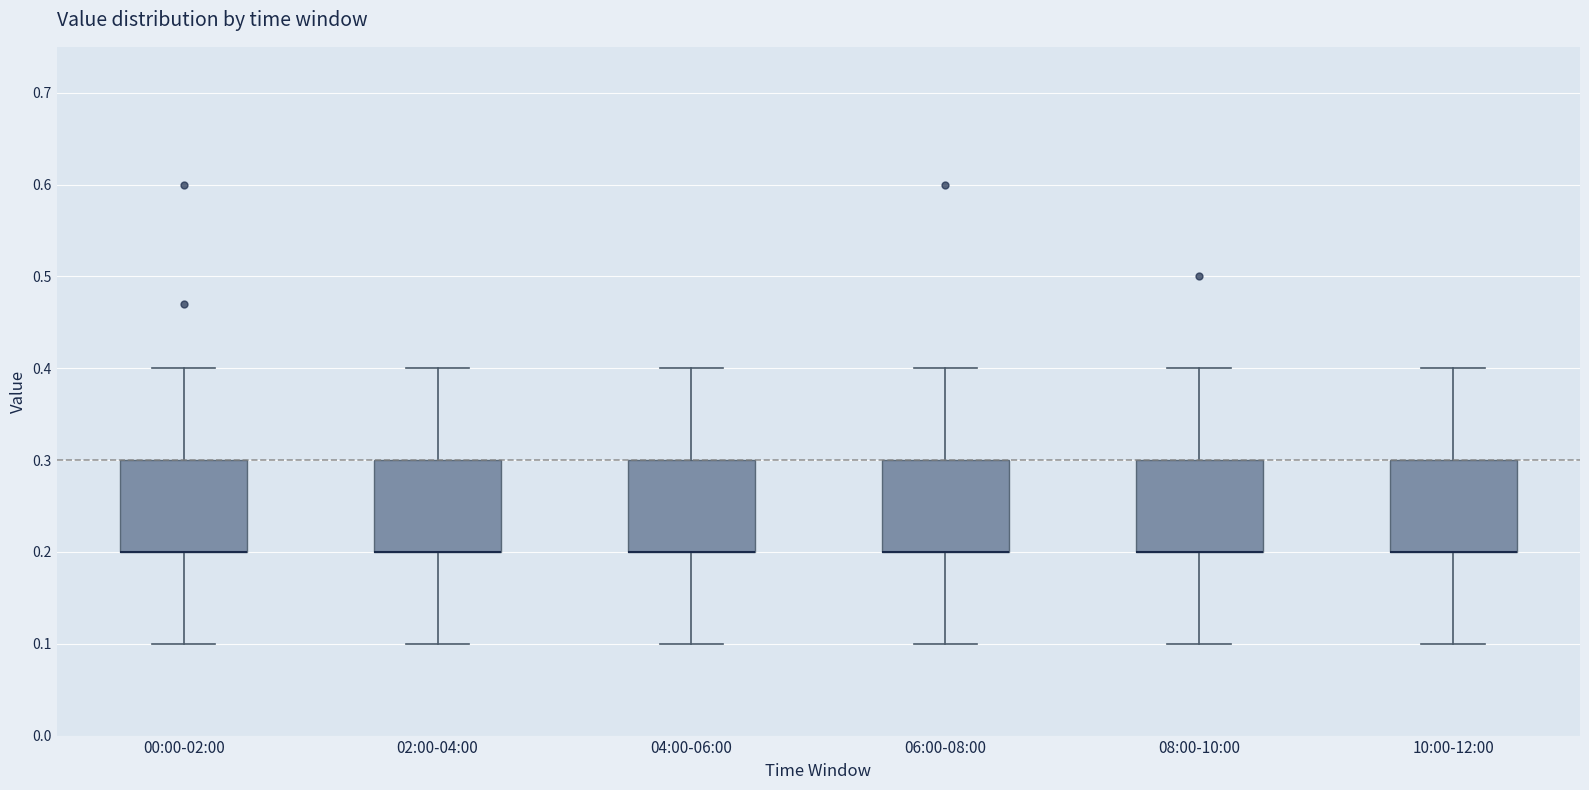

Reading left to right, transcribe this box plot: for each box, give where its median line is, the range the box spans, and where its two whiskers end, as read against the y-axis. The values are not printed on the chart, so give them approximately, as read against the axis.

00:00-02:00: median 0.2 (drawn on the box's lower edge), box 0.2 to 0.3, whiskers 0.1 to 0.4
02:00-04:00: median 0.2 (drawn on the box's lower edge), box 0.2 to 0.3, whiskers 0.1 to 0.4
04:00-06:00: median 0.2 (drawn on the box's lower edge), box 0.2 to 0.3, whiskers 0.1 to 0.4
06:00-08:00: median 0.2 (drawn on the box's lower edge), box 0.2 to 0.3, whiskers 0.1 to 0.4
08:00-10:00: median 0.2 (drawn on the box's lower edge), box 0.2 to 0.3, whiskers 0.1 to 0.4
10:00-12:00: median 0.2 (drawn on the box's lower edge), box 0.2 to 0.3, whiskers 0.1 to 0.4